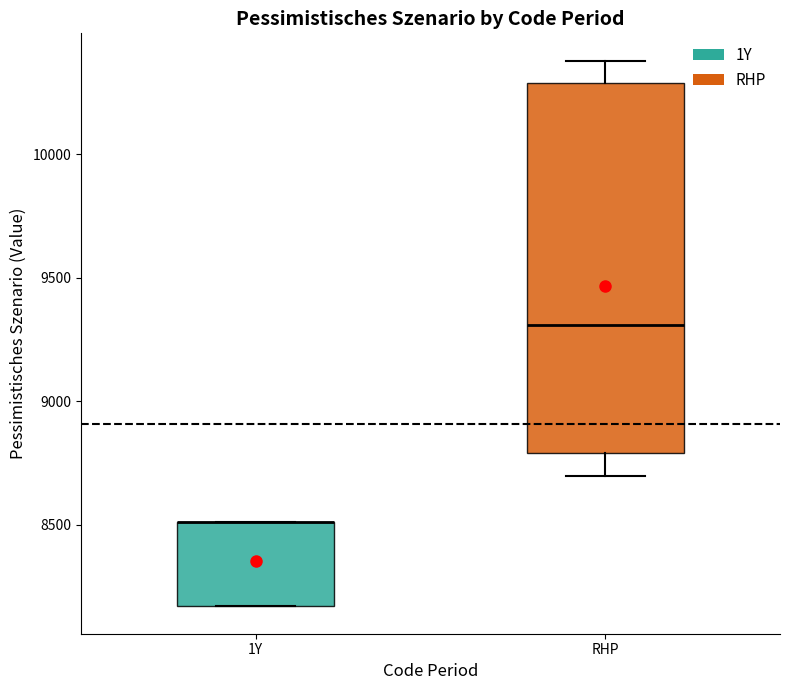

Where is the upper edge of the box for 1Y on the y-axis? The values are not printed on the chart, so give them approximately, as read against the axis.

8500